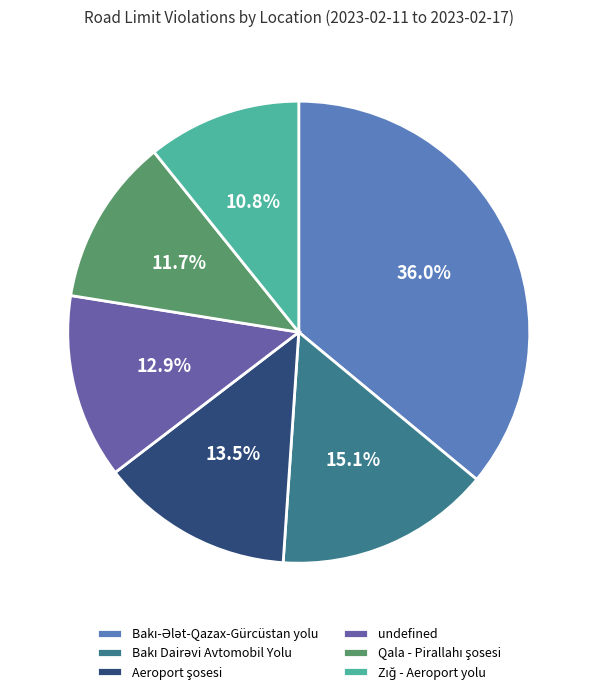

Is there any slice that represents more than half of the pie?

No